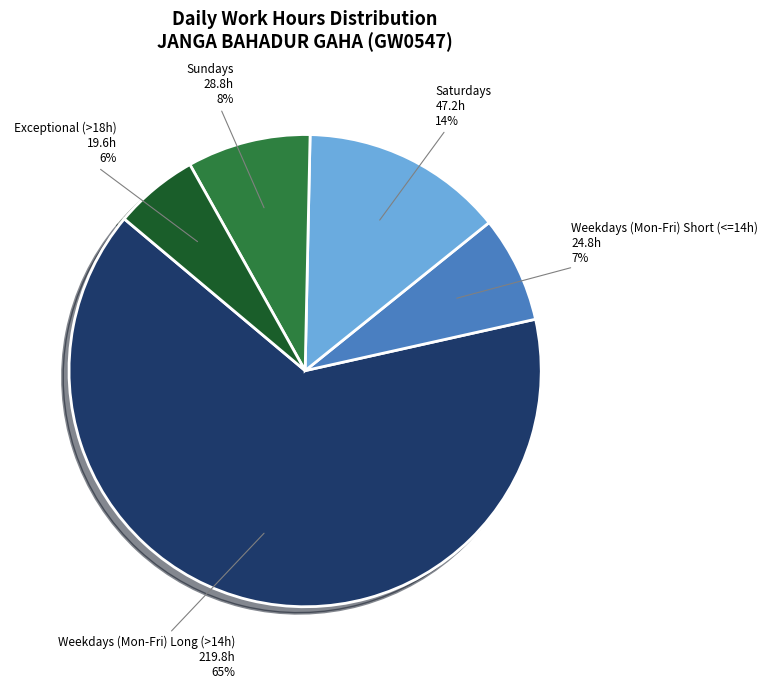

To the nearest percent, what is the difference between the largest and smallest slice percentages?

59%